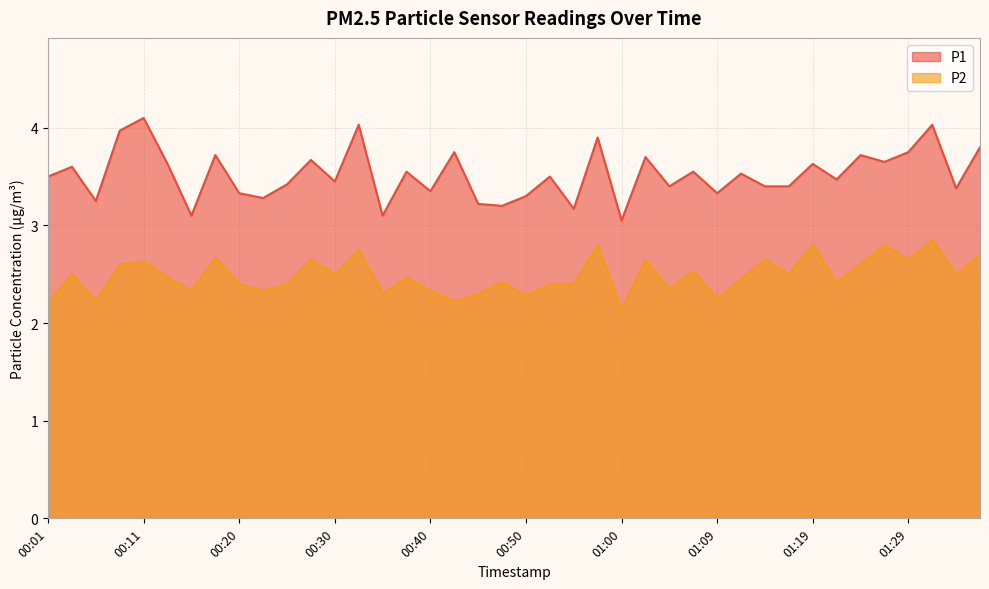

List the series in order of their overall mean, lowest first.

P2, P1